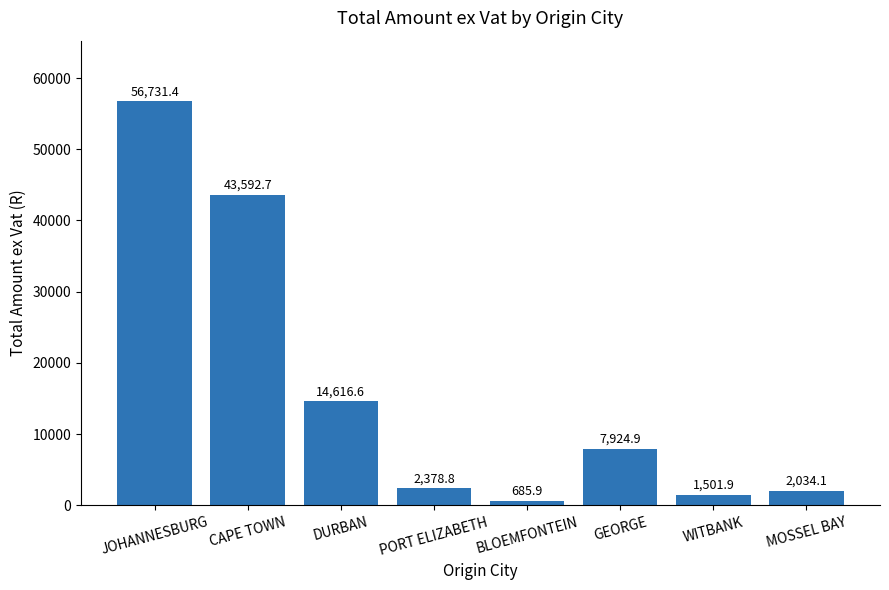

What is the smallest value displayed?

685.9